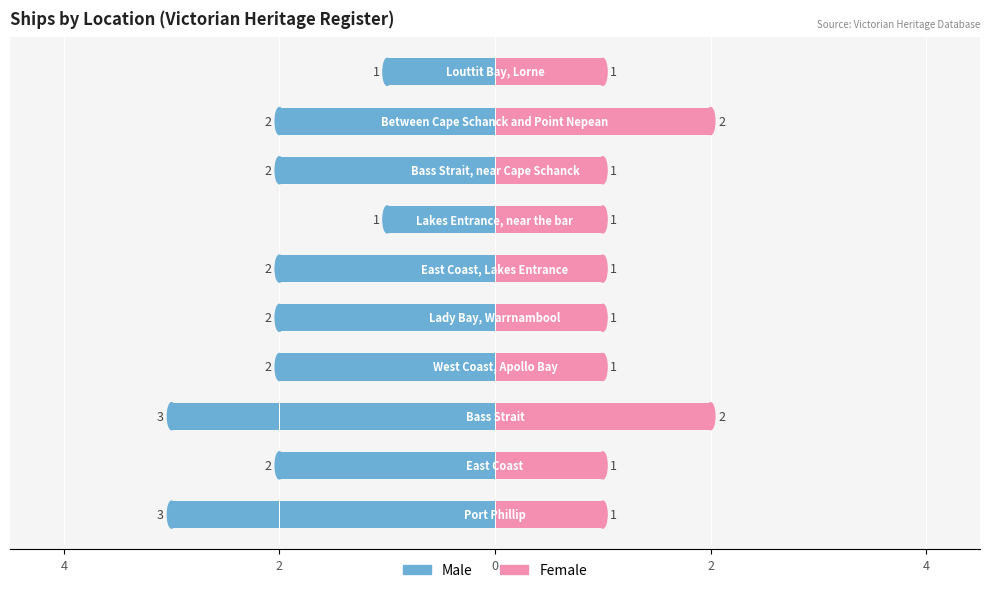

What are all the series names shown in the legend?

Male, Female